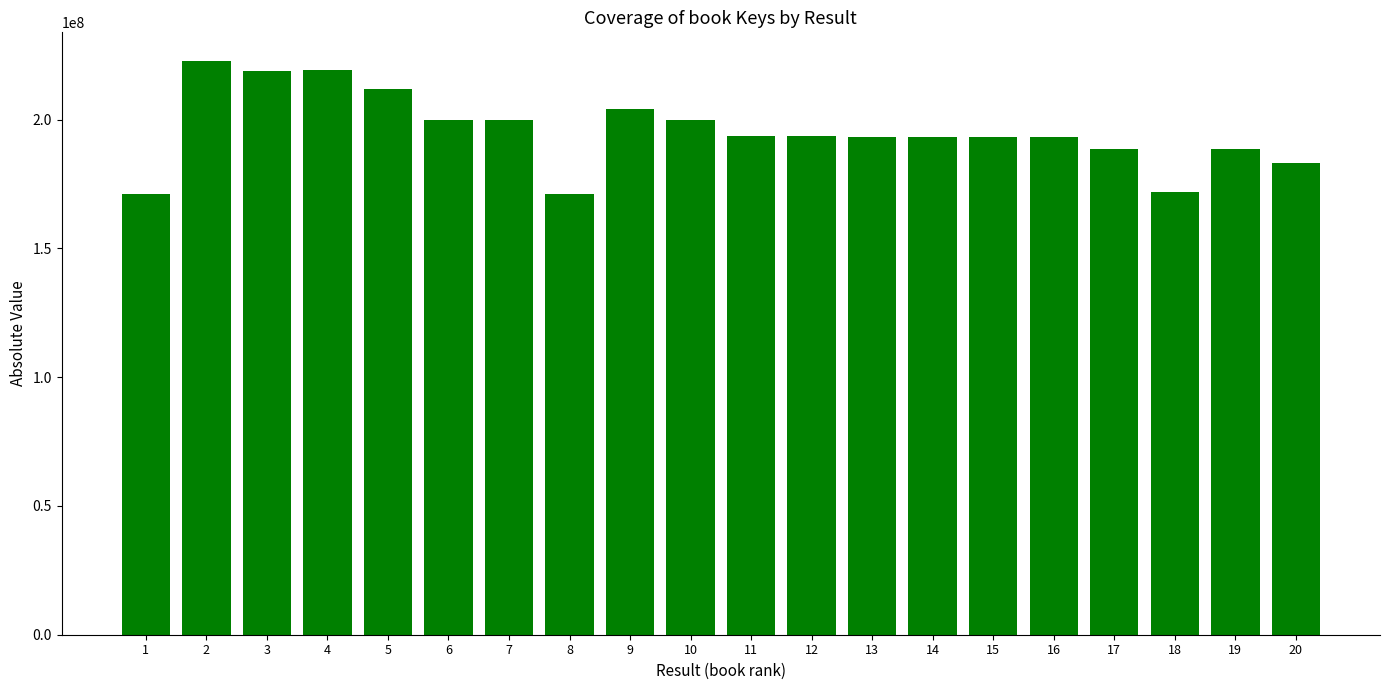

Is it true that the value at 18 is 171953571?

True